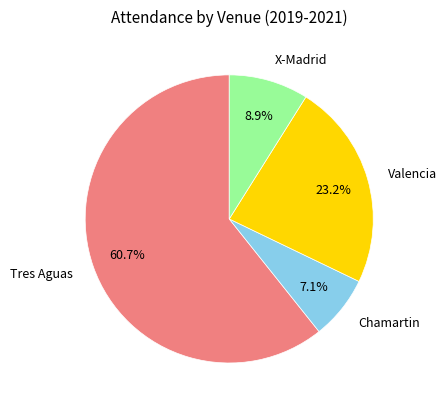

To the nearest percent, what is the difference between the Chamartin and X-Madrid slice percentages?

2%